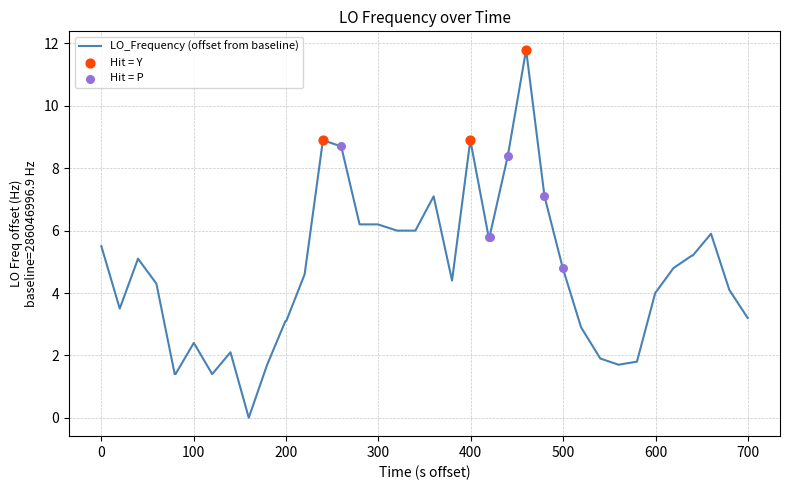

What is the difference between the maximum and minimum values?

11.8